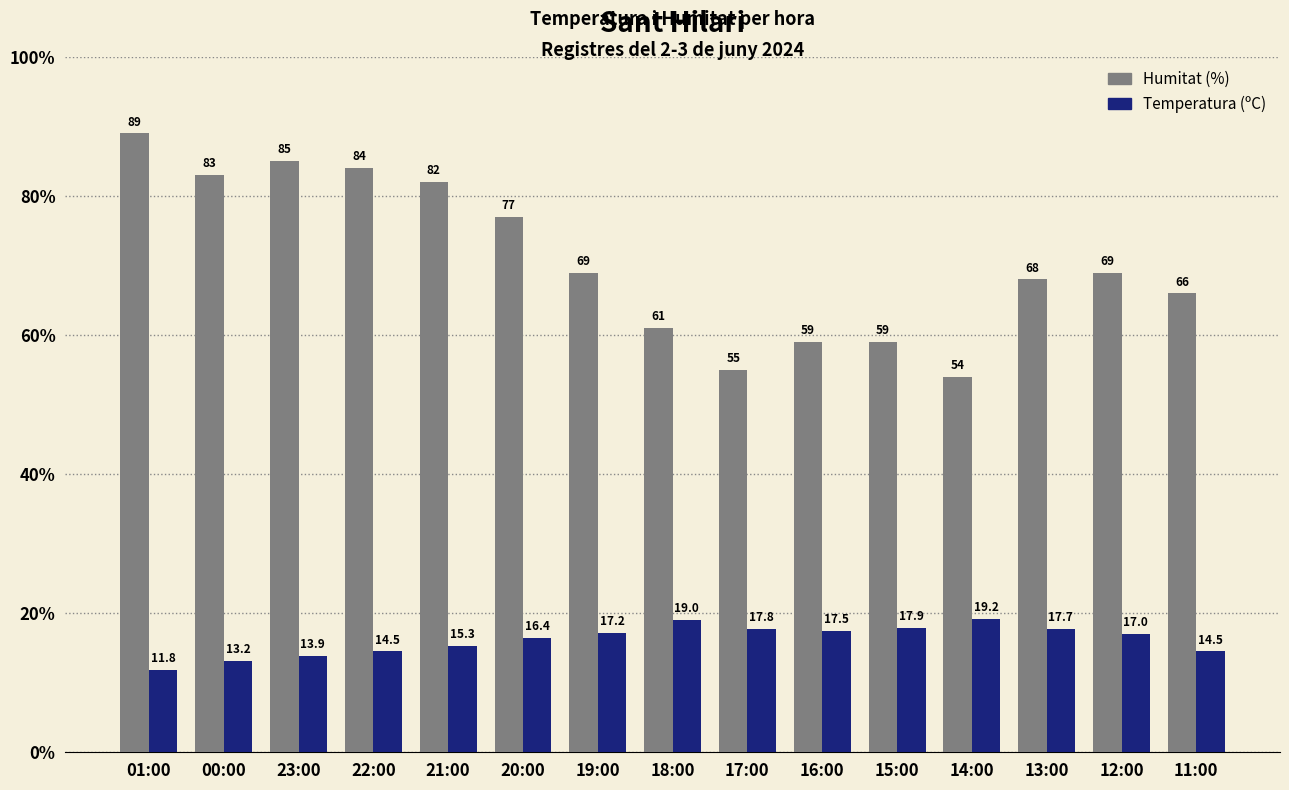

What is the sum of the Temperatura (ºC) values at 20:00 and 19:00?

33.6